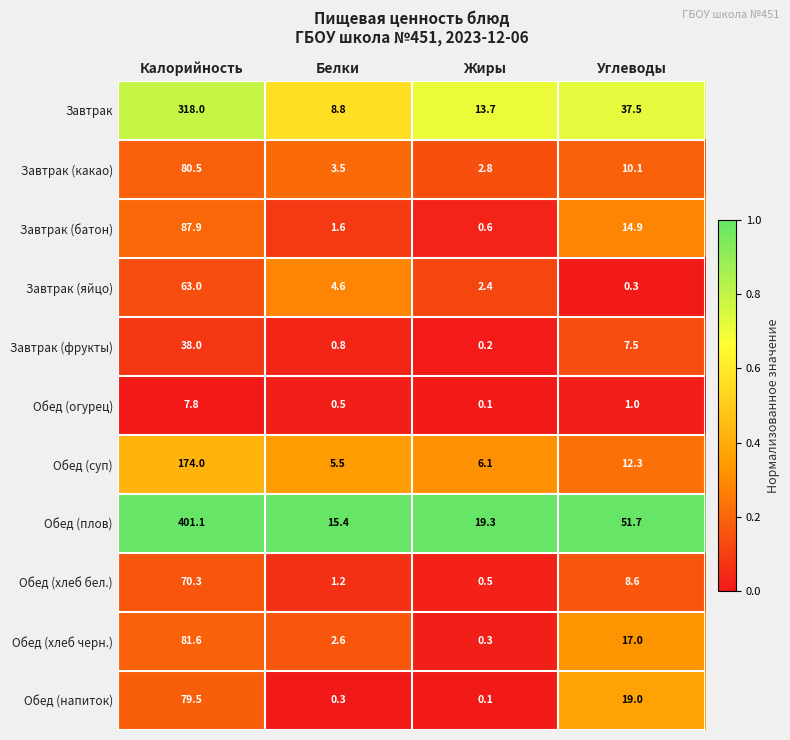

At which label does Обед (плов) first exceed 51?

Калорийность